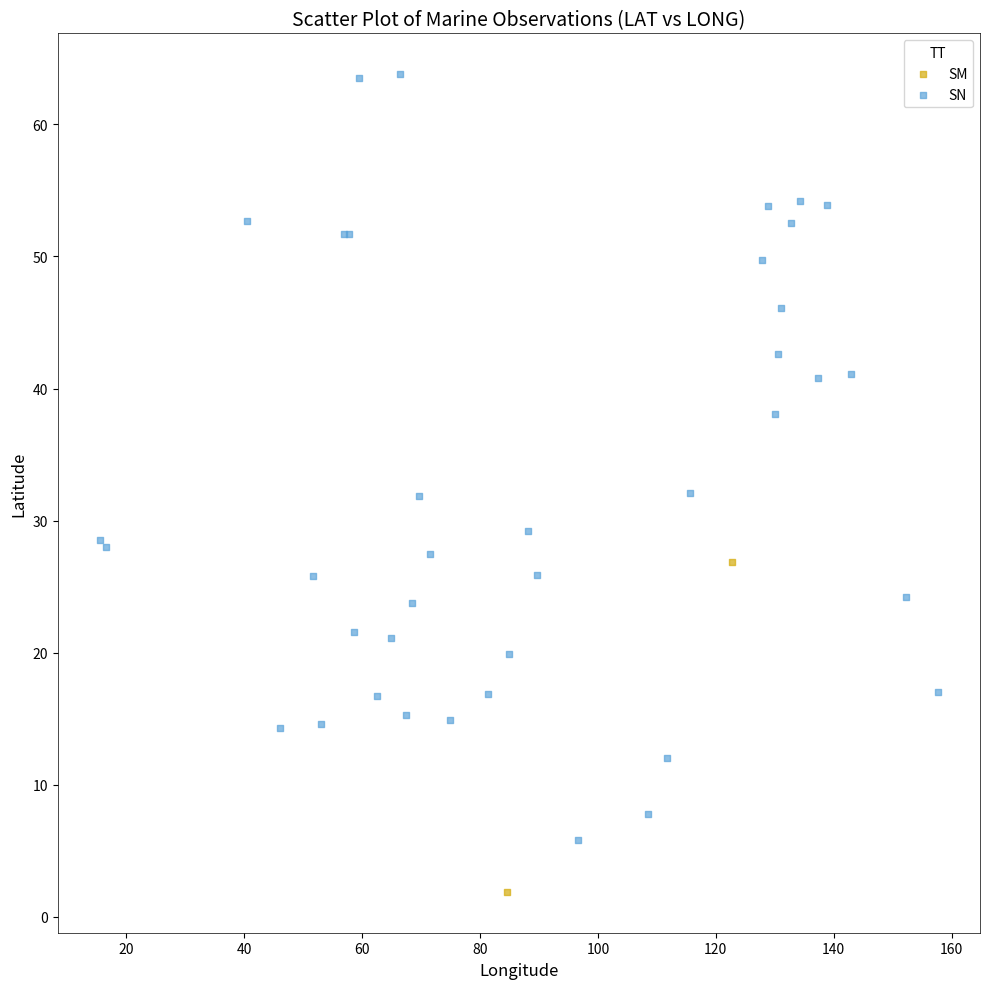

What are all the series names shown in the legend?

SM, SN